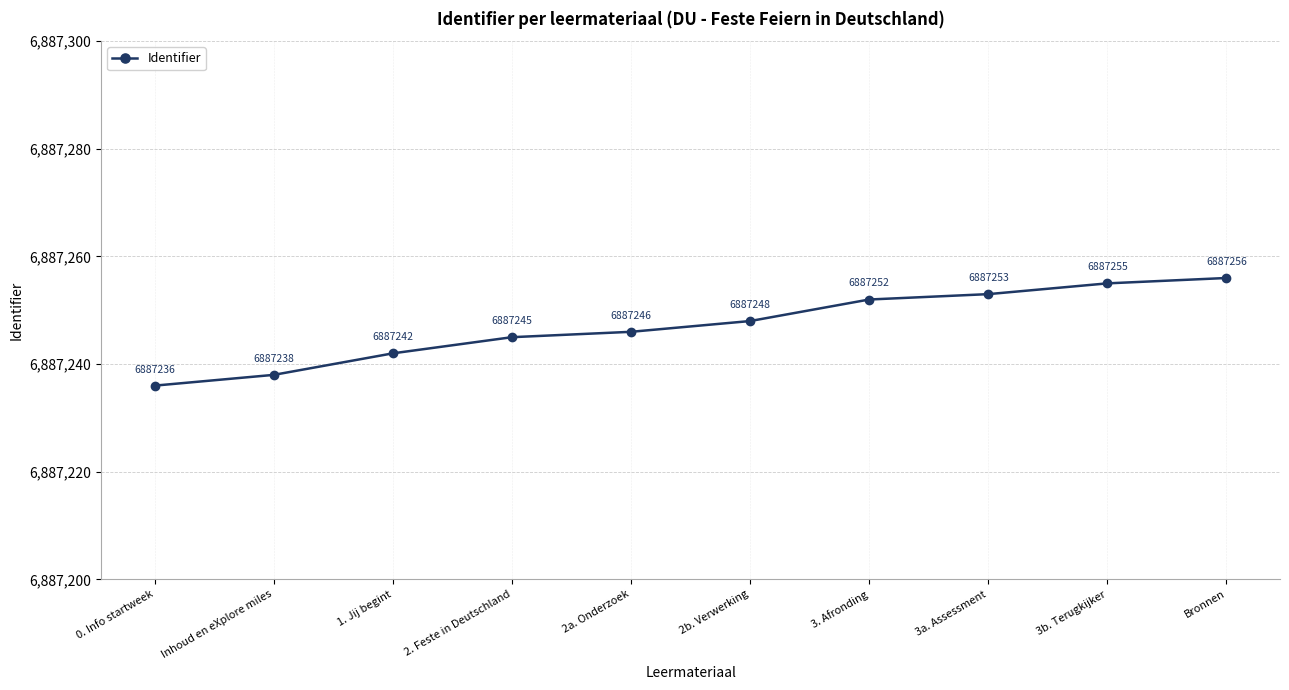

List the labels in order of value, smallest first.

0. Info startweek, Inhoud en eXplore miles, 1. Jij begint, 2. Feste in Deutschland, 2a. Onderzoek, 2b. Verwerking, 3. Afronding, 3a. Assessment, 3b. Terugkijker, Bronnen